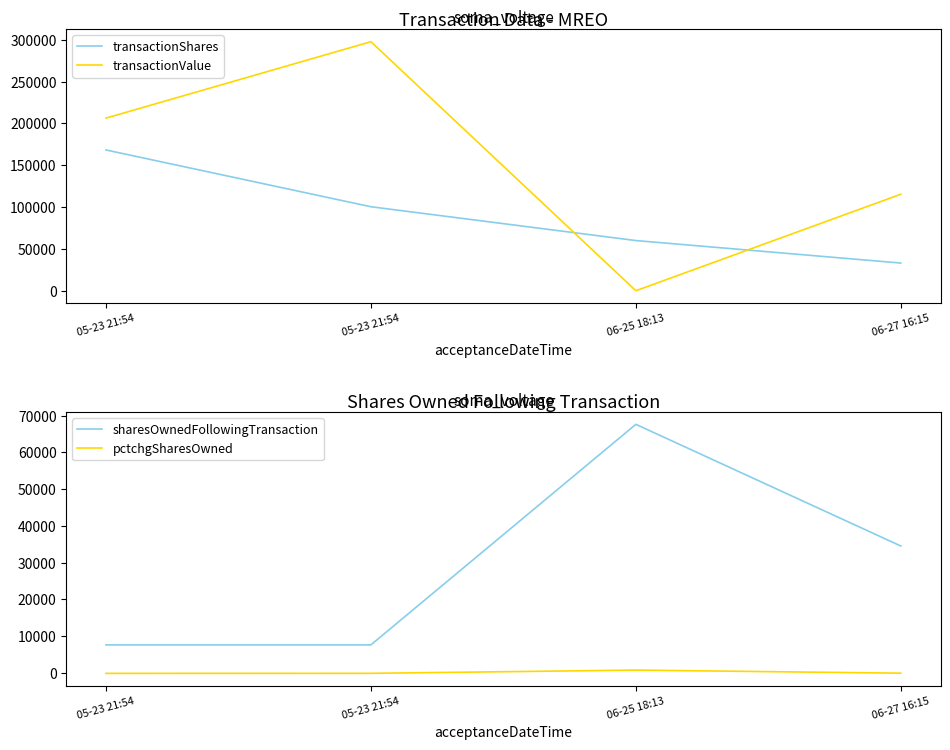

How many transactionShares values are between 60000 and 168333?

3